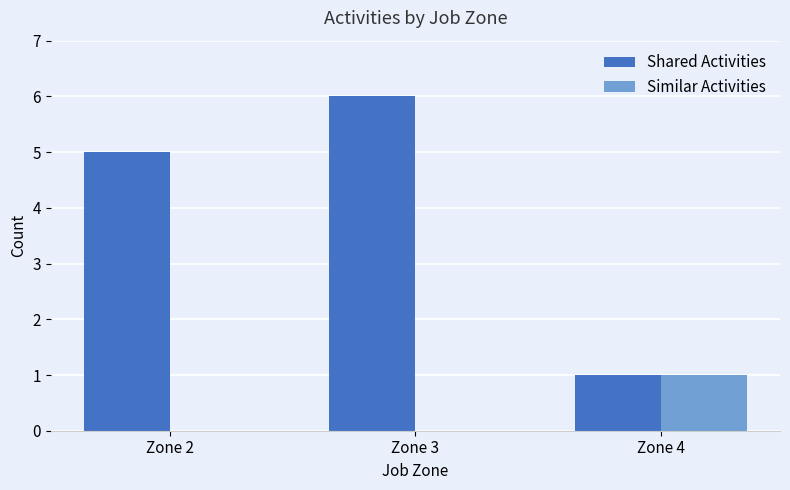

Between Zone 2 and Zone 3, which series saw the biggest shift?

Shared Activities